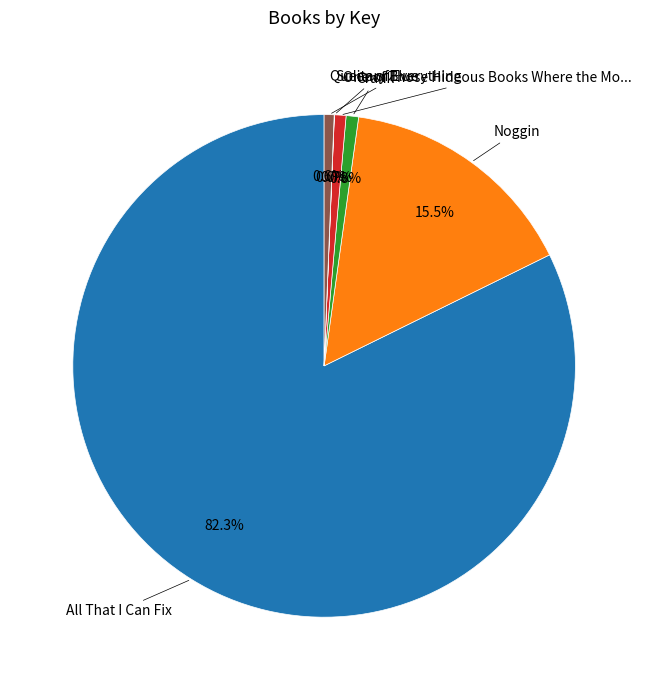

Does any single category account for the majority?

Yes